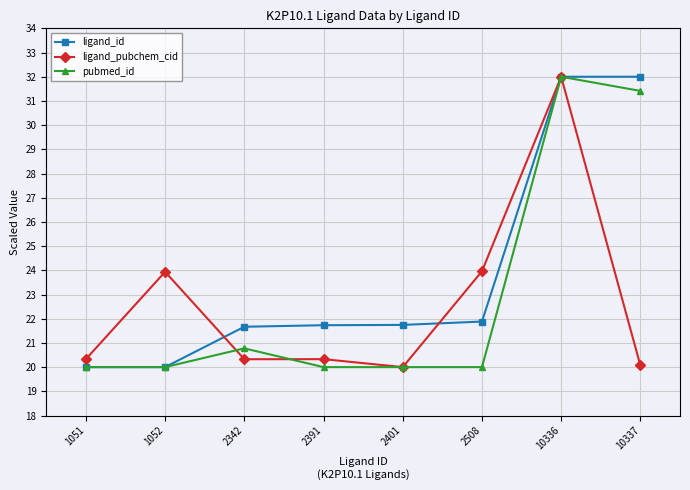

Which series has the largest total across all categories?

ligand_id